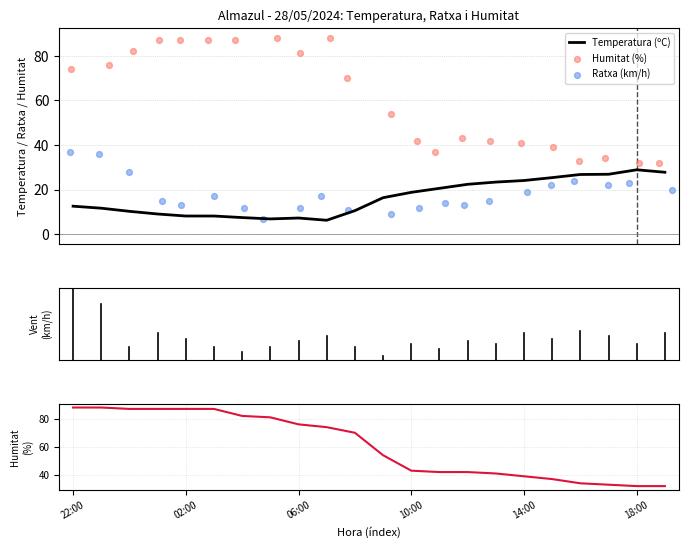

Which series contains the lowest Y value?

Temperatura (ºC)